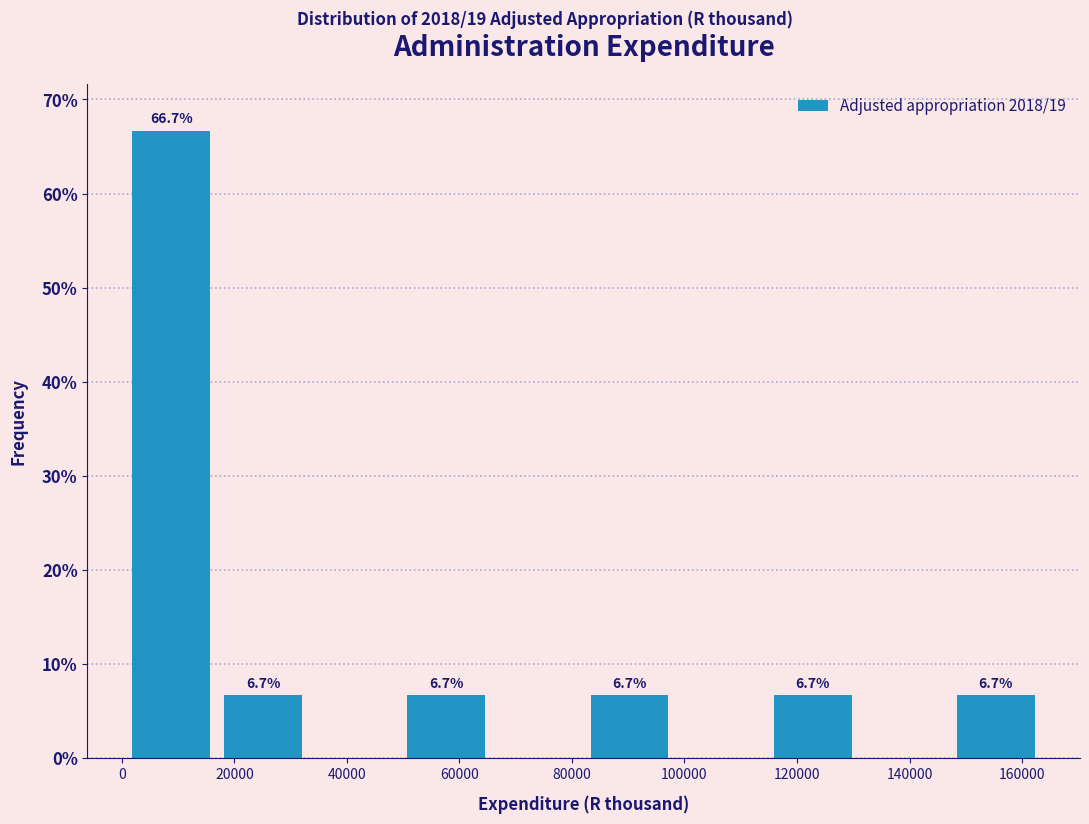

Over which range of the x-axis is the bar tallest?

0 to 16000